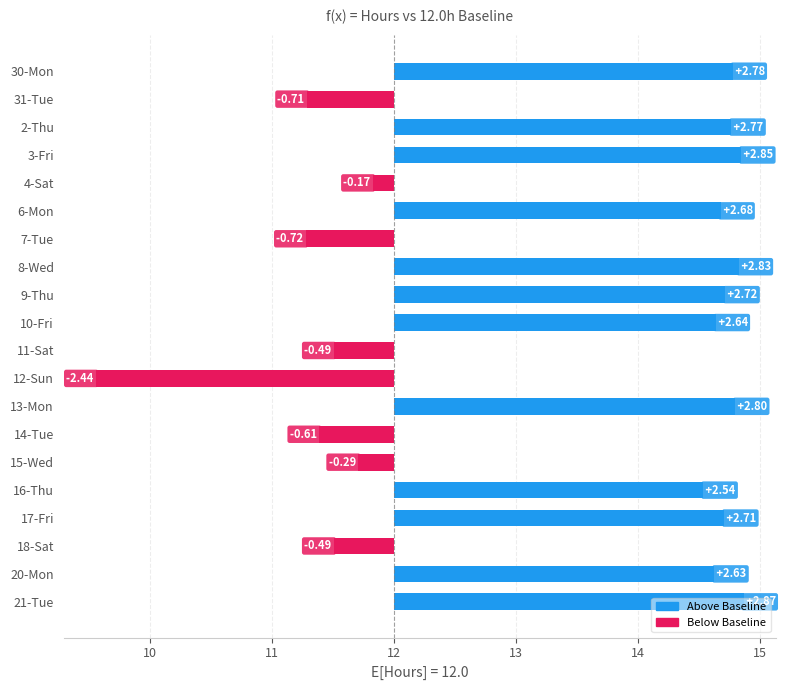

True or false: the data shows -0.2 at 14-Tue.

False